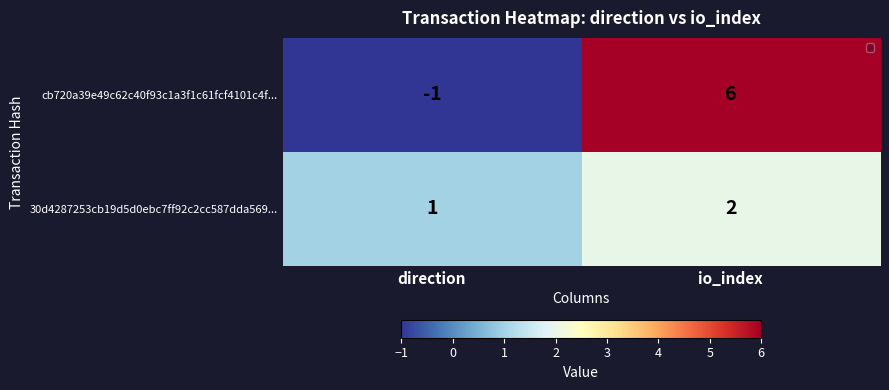

What is the sum of the cb720a39e49c62c40f93c1a3f1c61fcf4101c4f... values at io_index and direction?

5